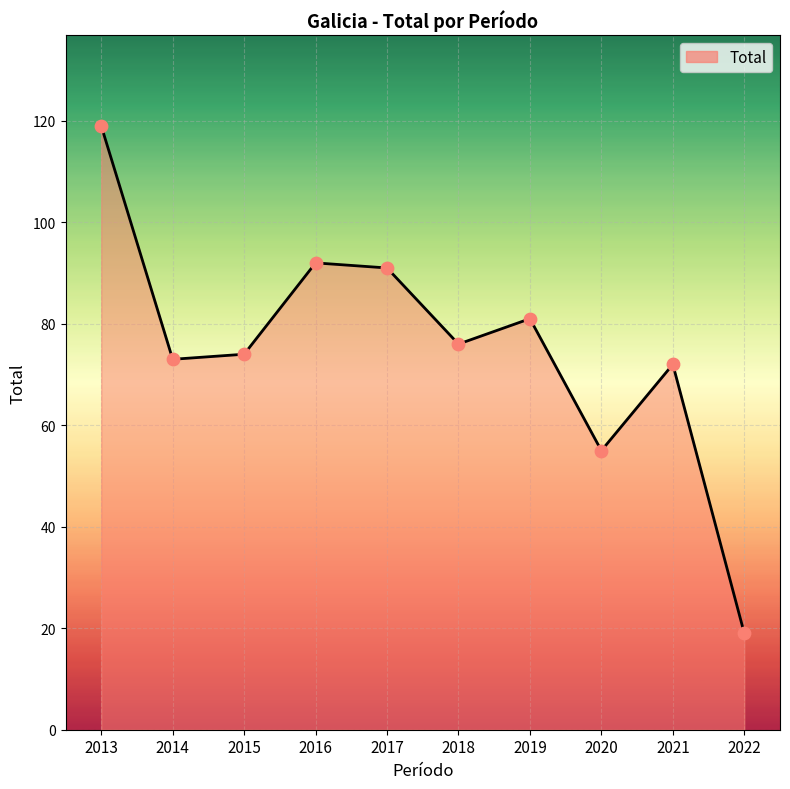

What is the change in value from 2014 to 2021?

-1